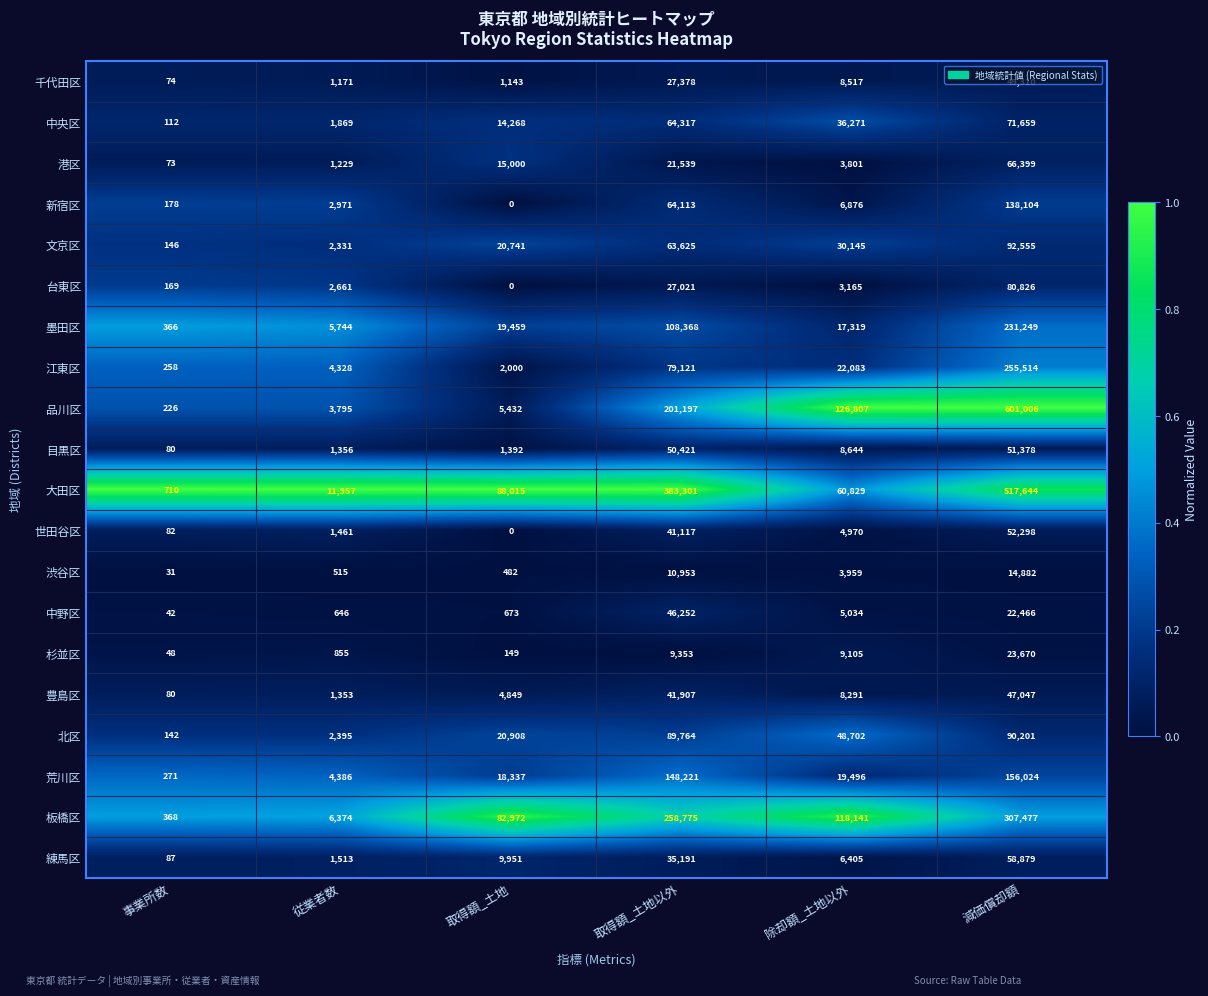

Read the 文京区 value at 減価償却額.

92555